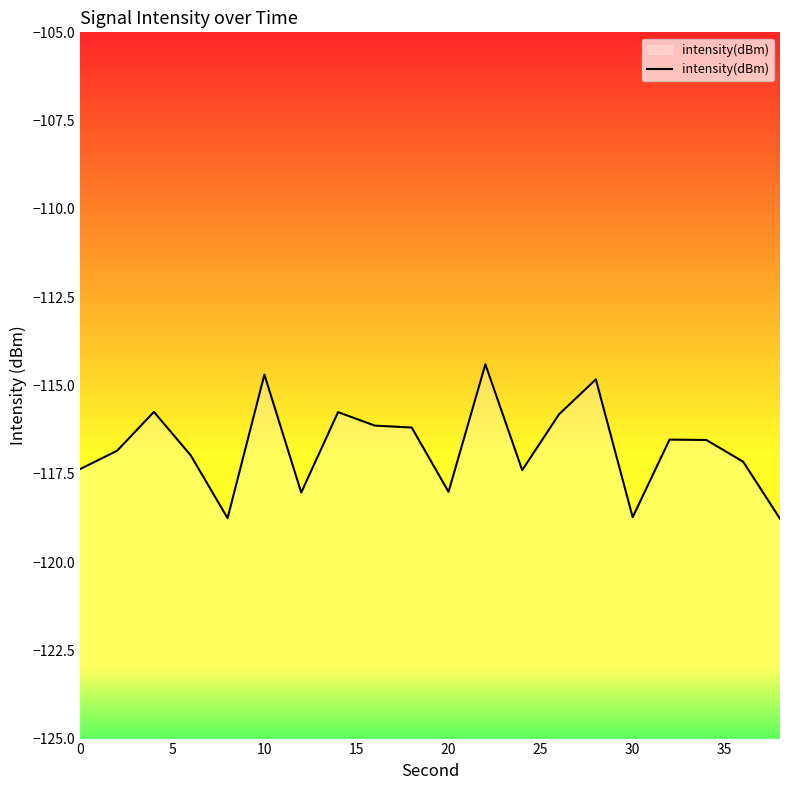

What is the minimum value shown in the chart?

-118.8